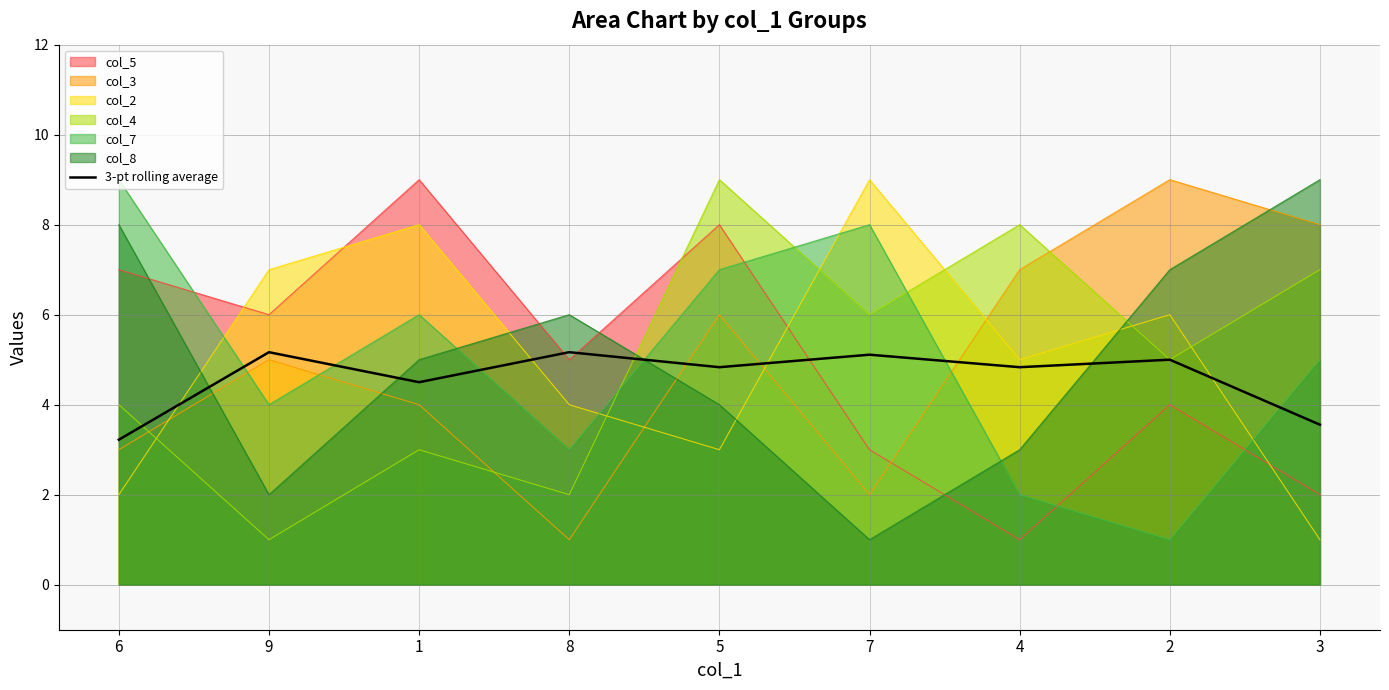

What is the sum of the values at 6 and 4?

8.1